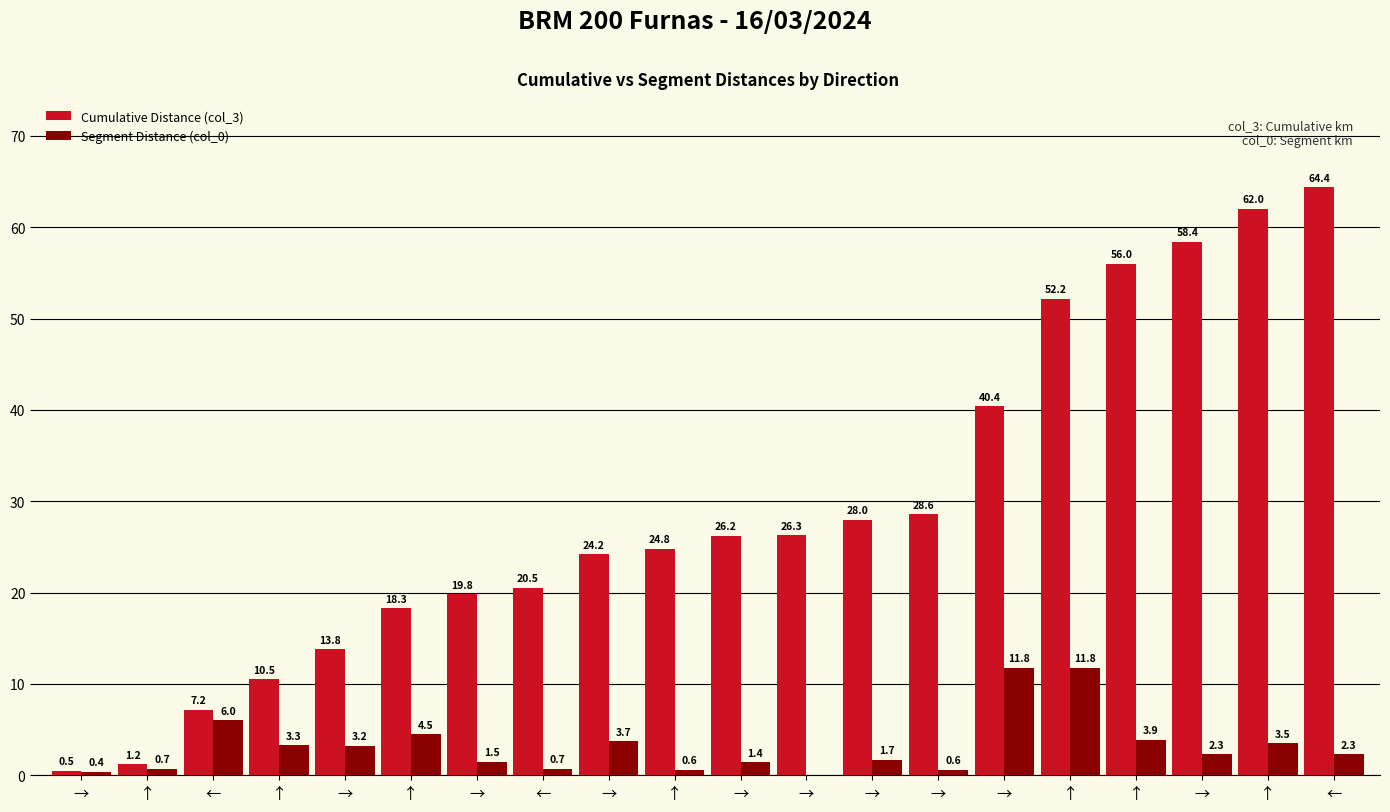

At which category does the chart reach its minimum across all series?

→